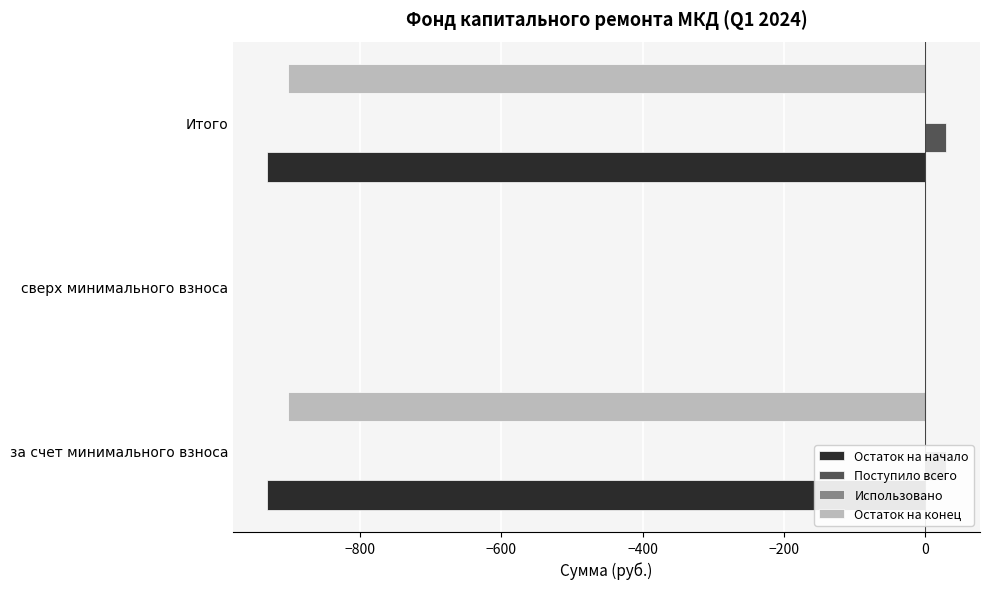

What is the value of the Остаток на начало bar at the 1st from the left?

-931.4